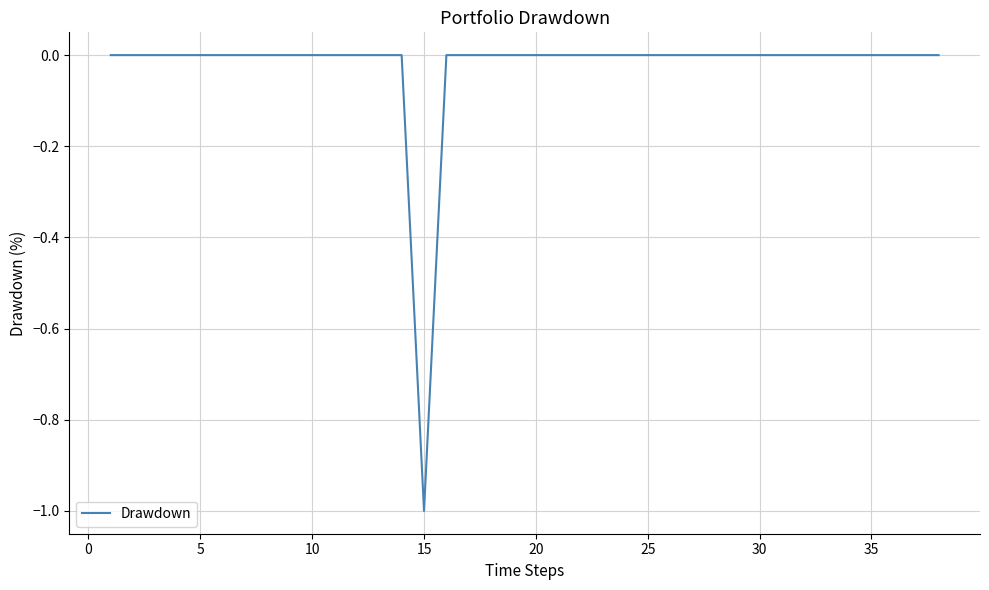

What is the difference between the second highest and minimum values?

1